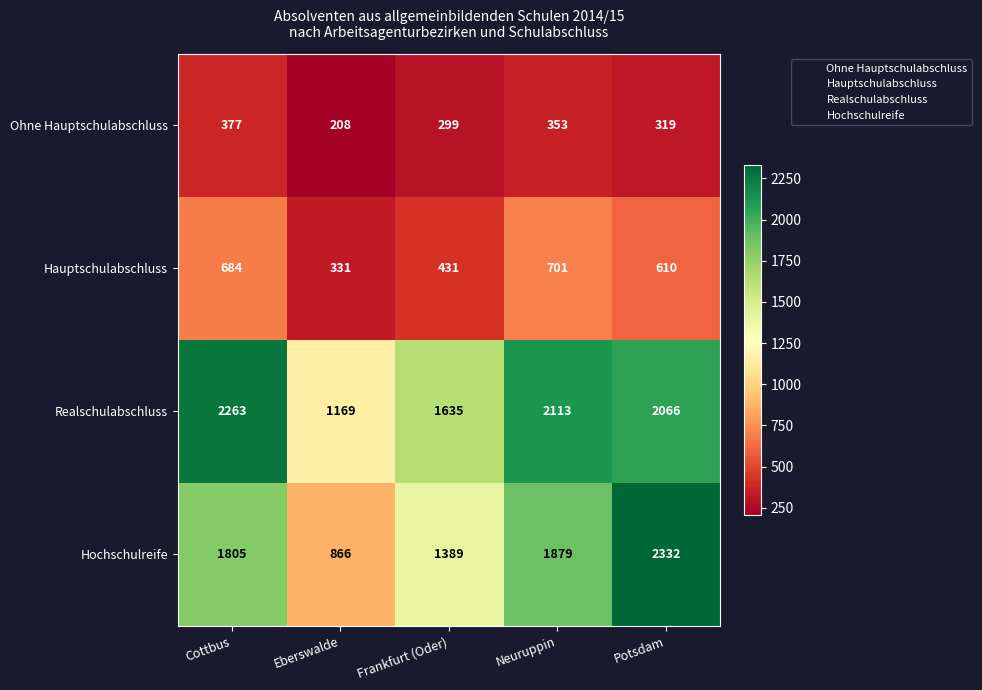

Reading left to right, list all the values displayed in this chart.

Ohne Hauptschulabschluss: Cottbus=377	Eberswalde=208	Frankfurt (Oder)=299	Neuruppin=353	Potsdam=319
Hauptschulabschluss: Cottbus=684	Eberswalde=331	Frankfurt (Oder)=431	Neuruppin=701	Potsdam=610
Realschulabschluss: Cottbus=2263	Eberswalde=1169	Frankfurt (Oder)=1635	Neuruppin=2113	Potsdam=2066
Hochschulreife: Cottbus=1805	Eberswalde=866	Frankfurt (Oder)=1389	Neuruppin=1879	Potsdam=2332